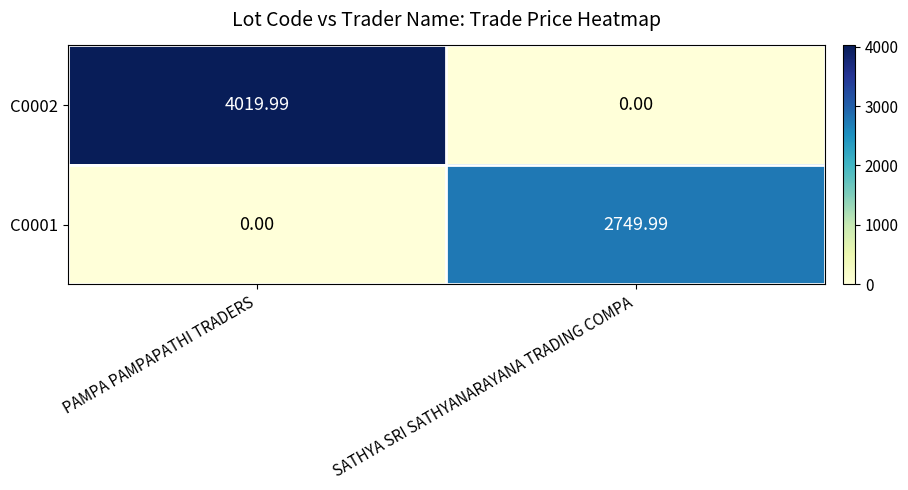

How many values in the C0001 series exceed 2749?

1